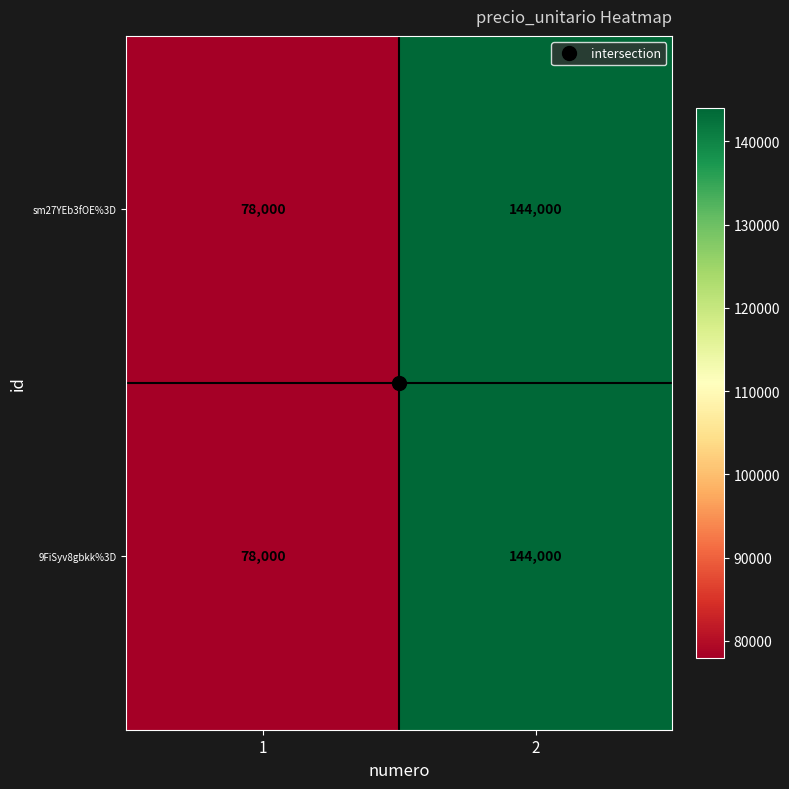

What is the sum of all sm27YEb3fOE%3D values?

222000